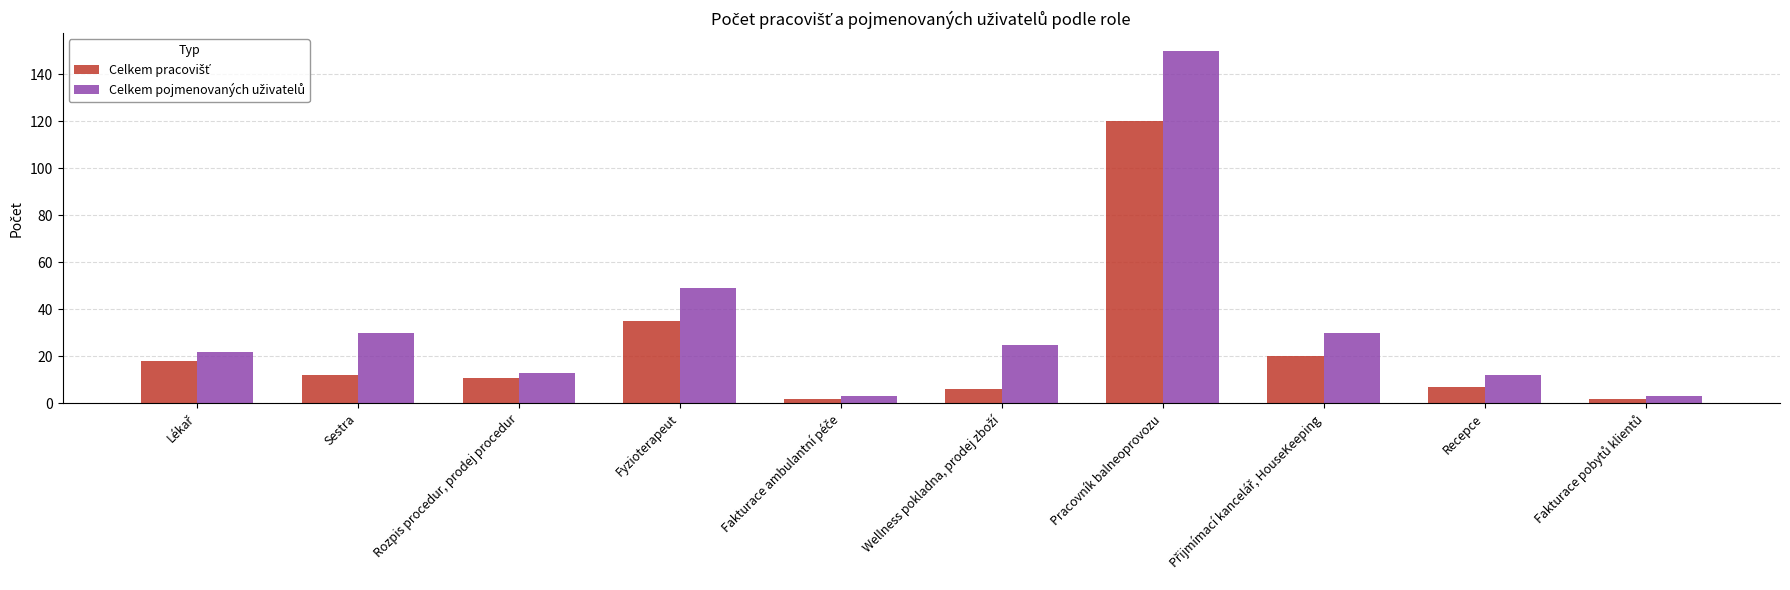

At which category is the sum across all series the highest?

Pracovník balneoprovozu